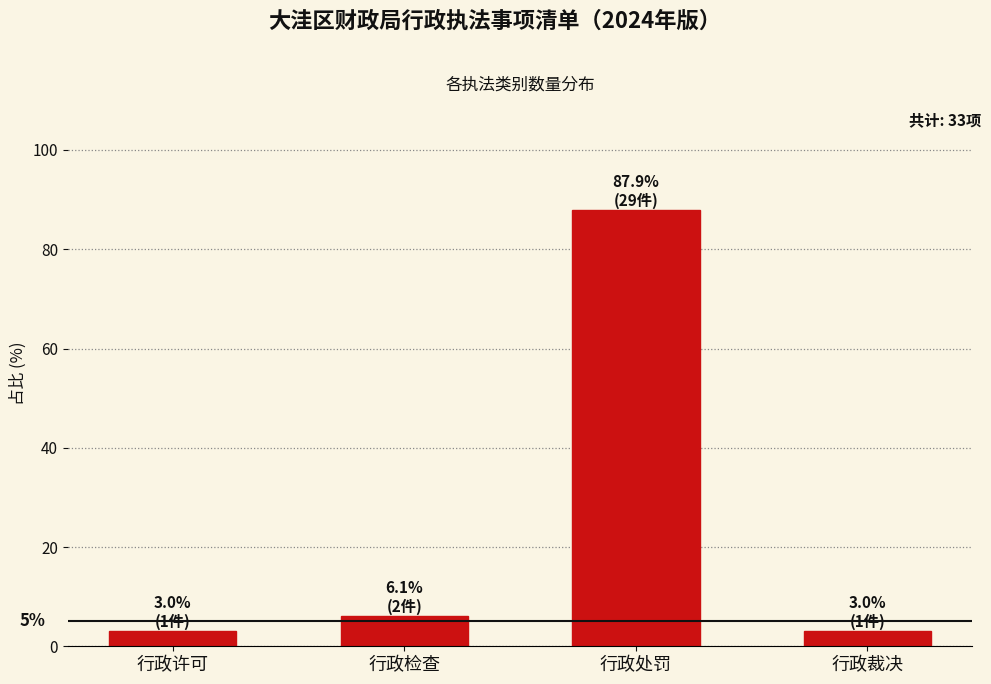

Reading left to right, transcribe all the data shown in this chart.

3.0	6.1	87.9	3.0